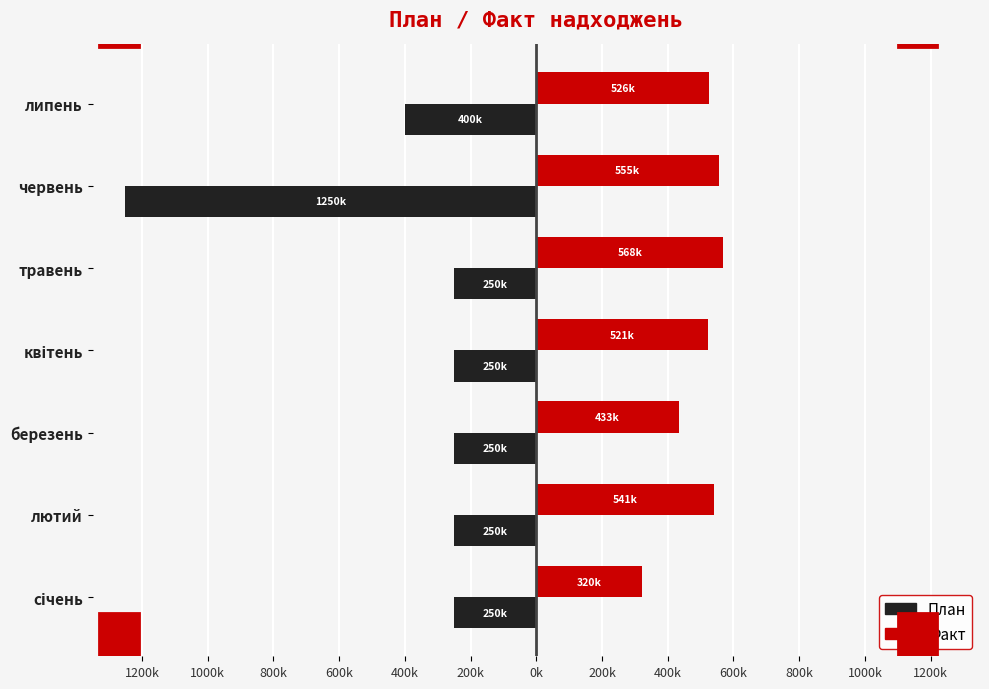

What is the value of the Faktychninakhodzhennya bar at the 5th from the left?

568907.6